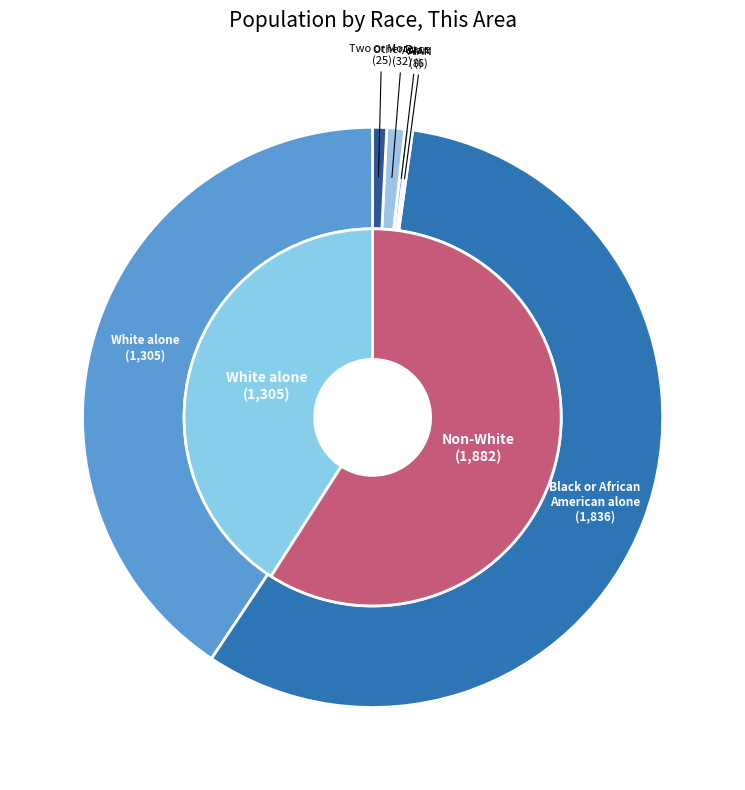

What is the majority slice?

Black or African American alone